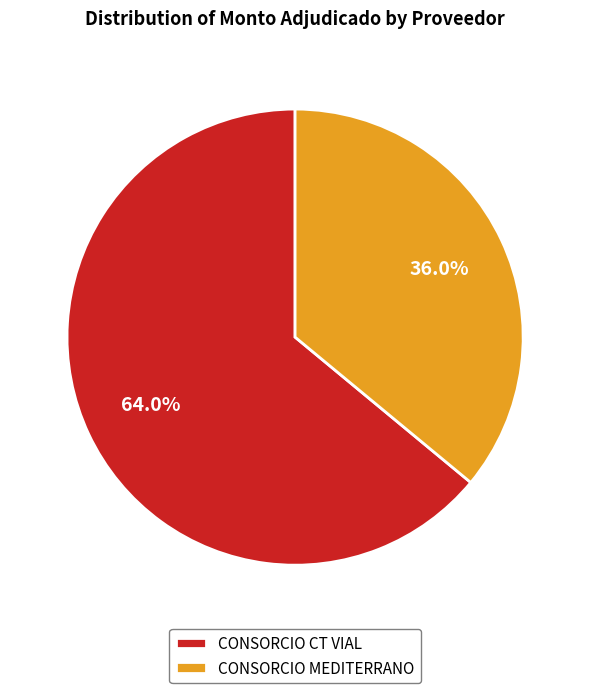

What percentage is NOT represented by CONSORCIO MEDITERRANO?

64.0%